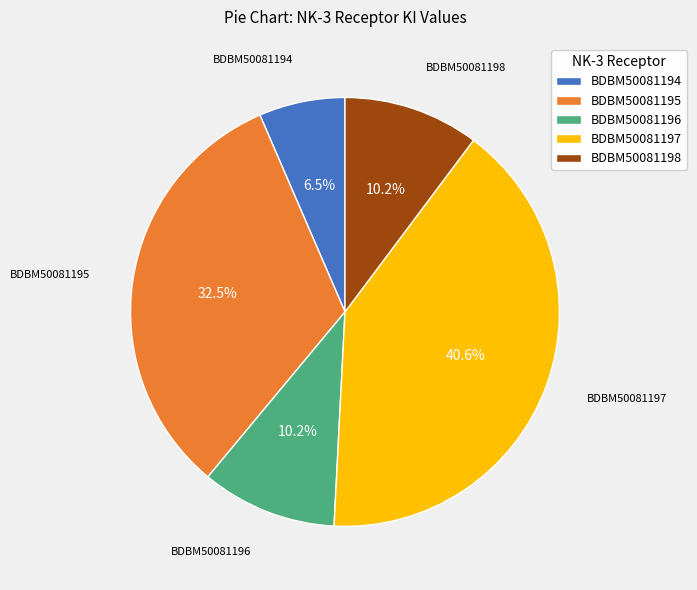

How many slices are in this pie chart?

5